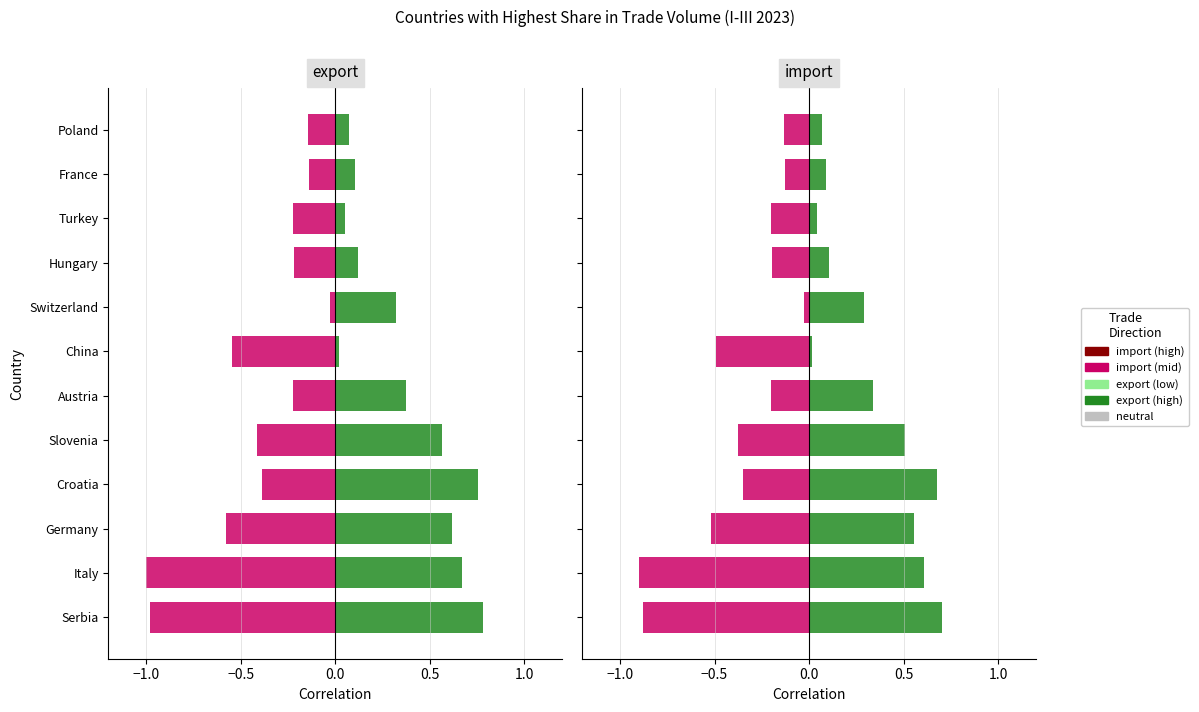

Which series changed the most between Italy and Croatia?

import